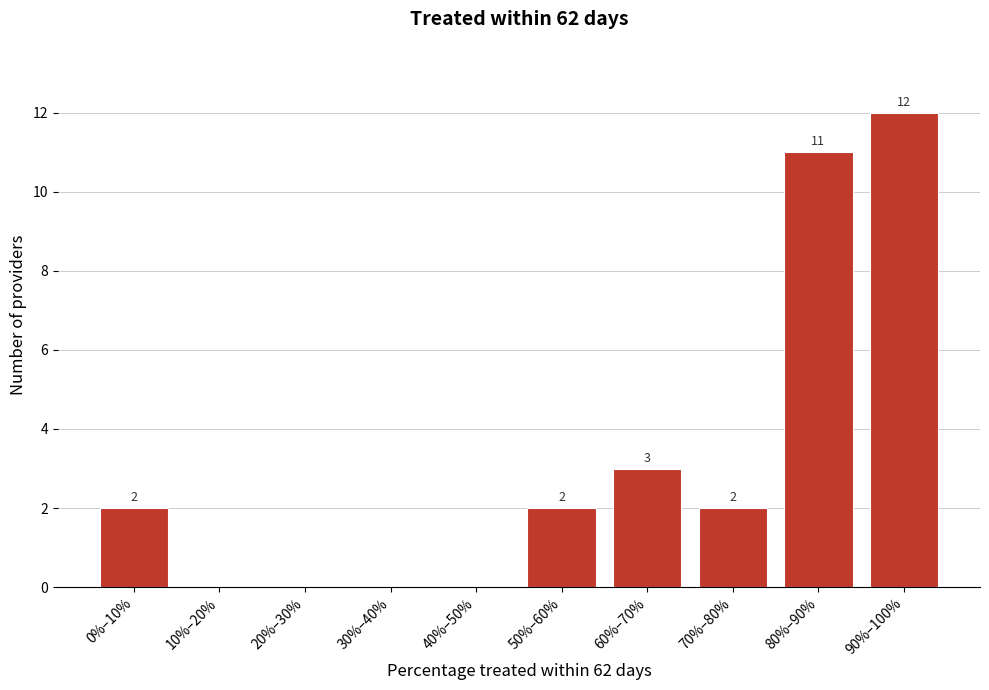

Reading right to left, extract all data points from this chart.

90%–100%=12	80%–90%=11	70%–80%=2	60%–70%=3	50%–60%=2	40%–50%=0	30%–40%=0	20%–30%=0	10%–20%=0	0%–10%=2